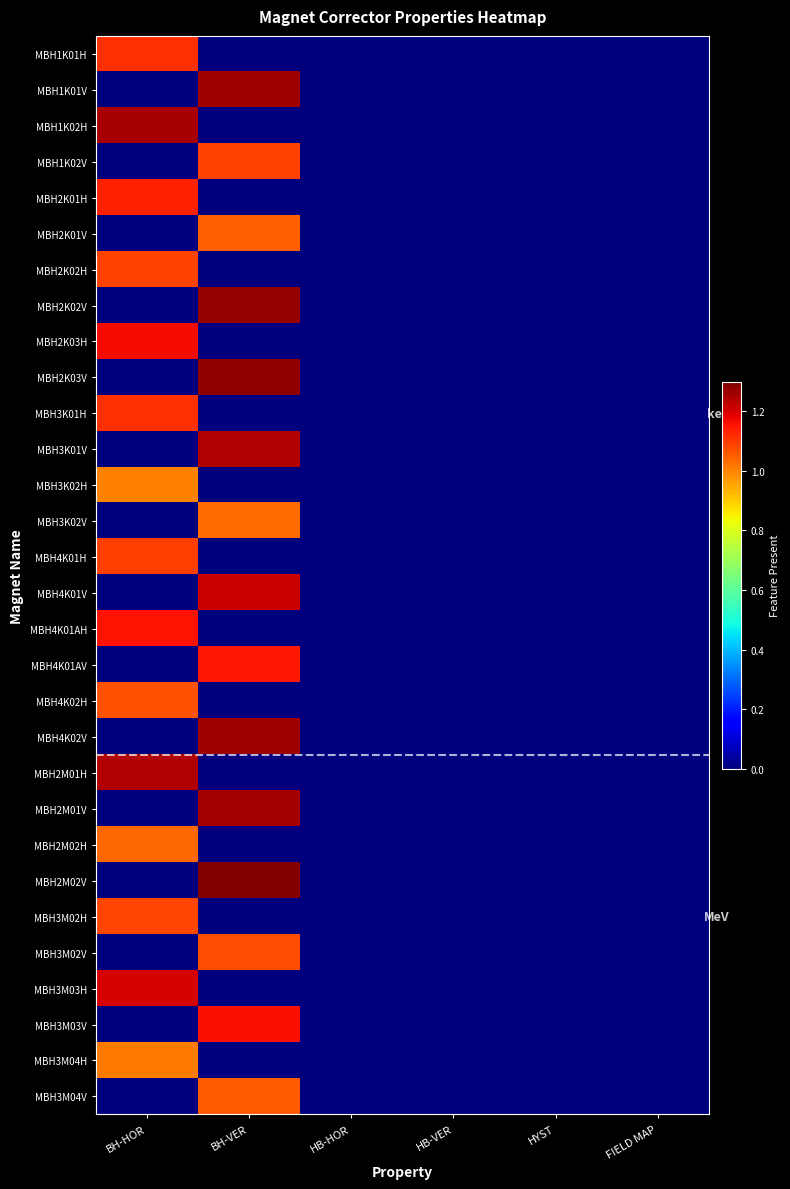

At which category is the sum across all series the highest?

BH-VER